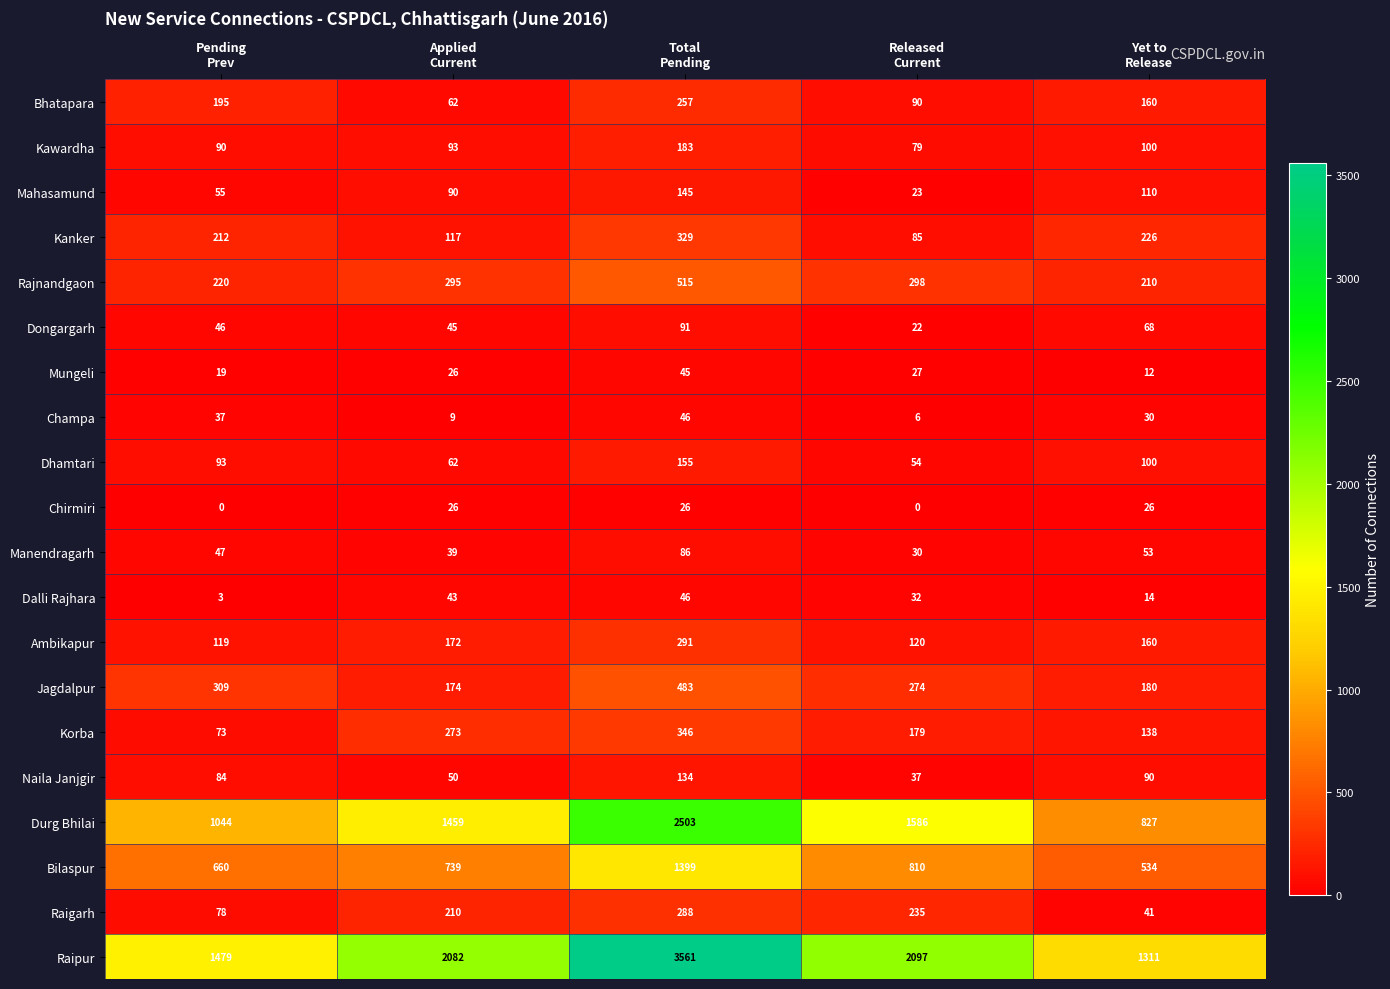

What is the average value of the Naila Janjgir series?

79